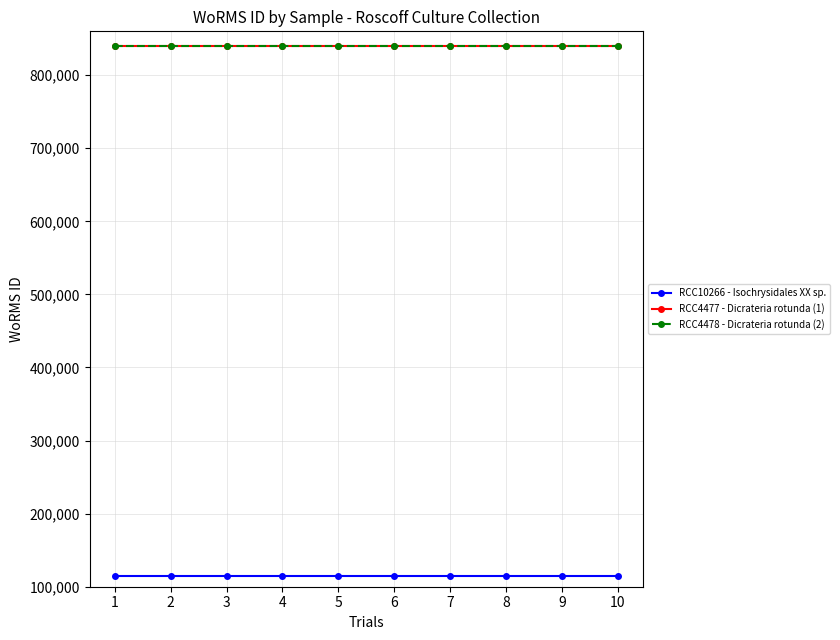

True or false: RCC4478 - Dicrateria rotunda (2) has more than 2 interior local peaks.

False